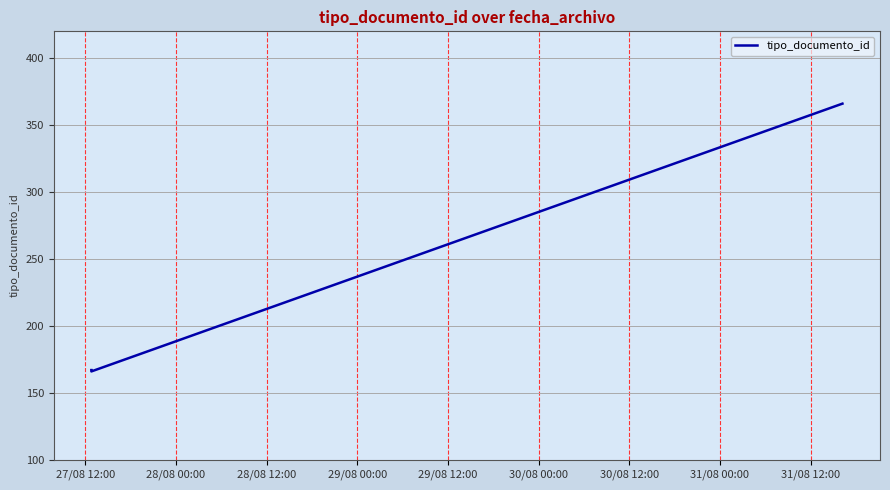

What is the difference between the maximum and second lowest values?

199